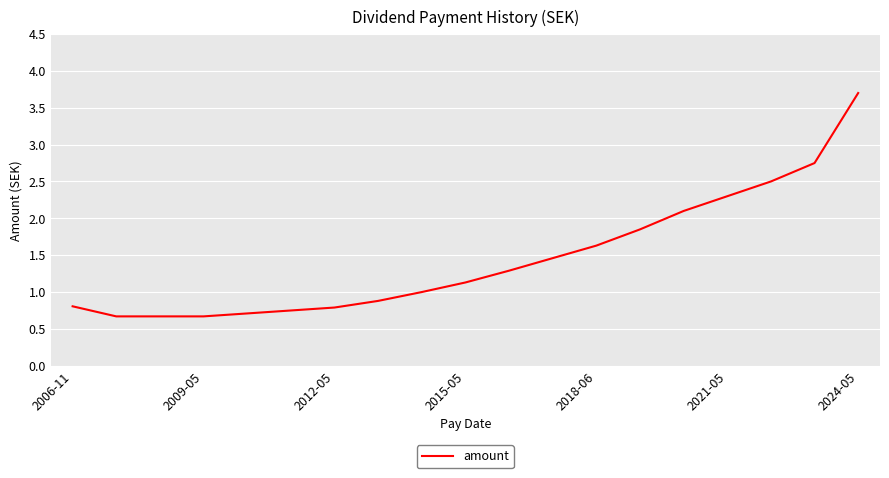

What is the difference between the maximum and minimum values?

3.0